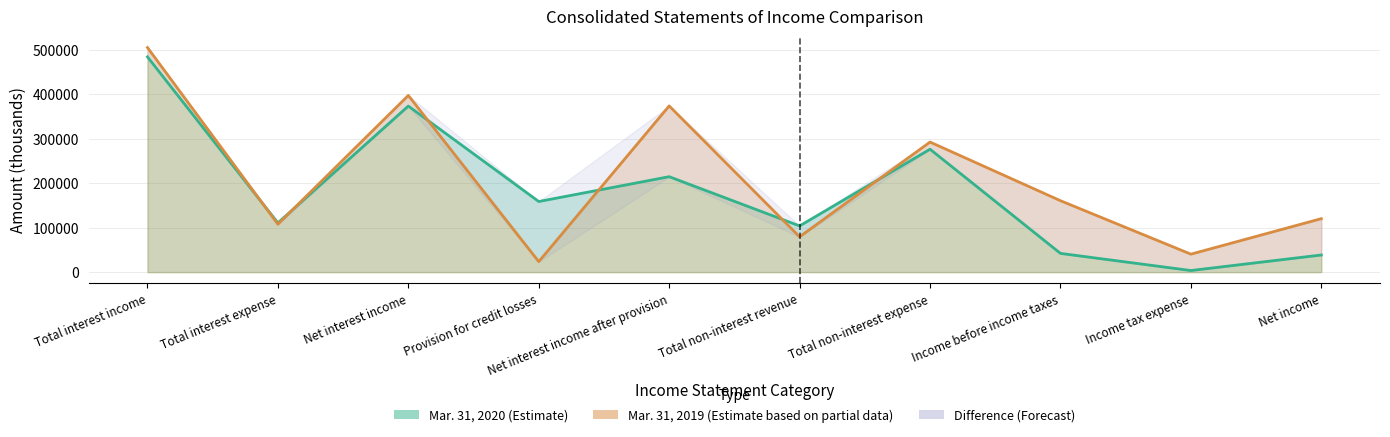

Which series changed the most between Income before income taxes and Income tax expense?

Mar. 31, 2019